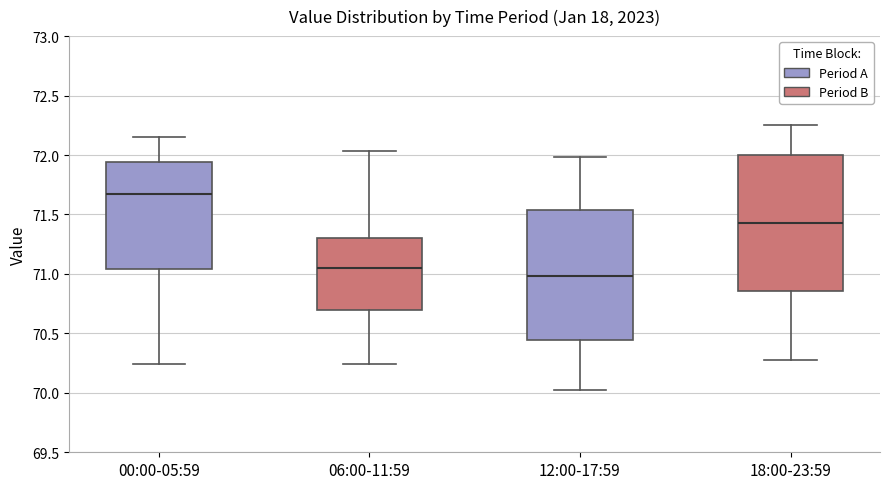

Which box has the lowest median line?

12:00-17:59